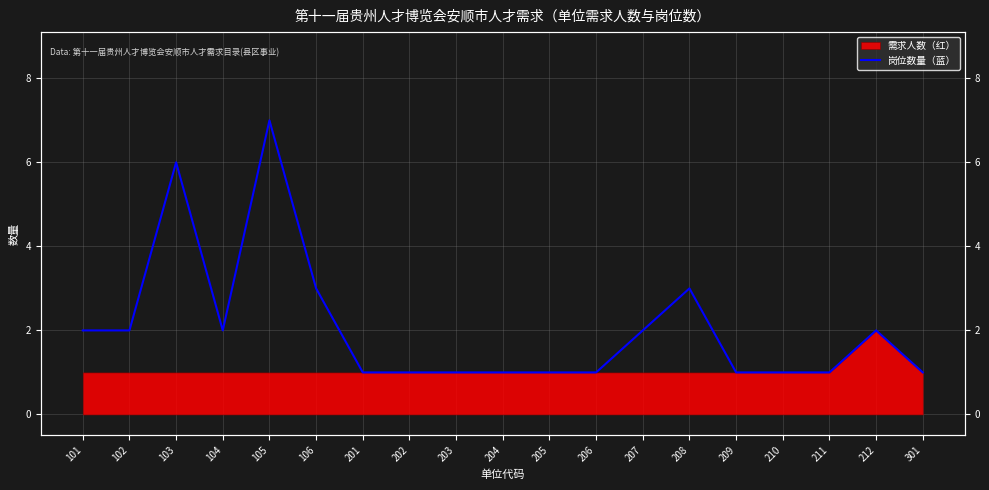

The chart shows a value of 3 at 212. True or false?

False